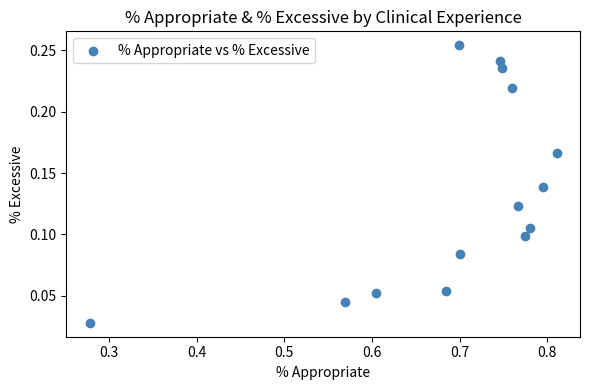

What is the range of X values (max minus min)?

0.5